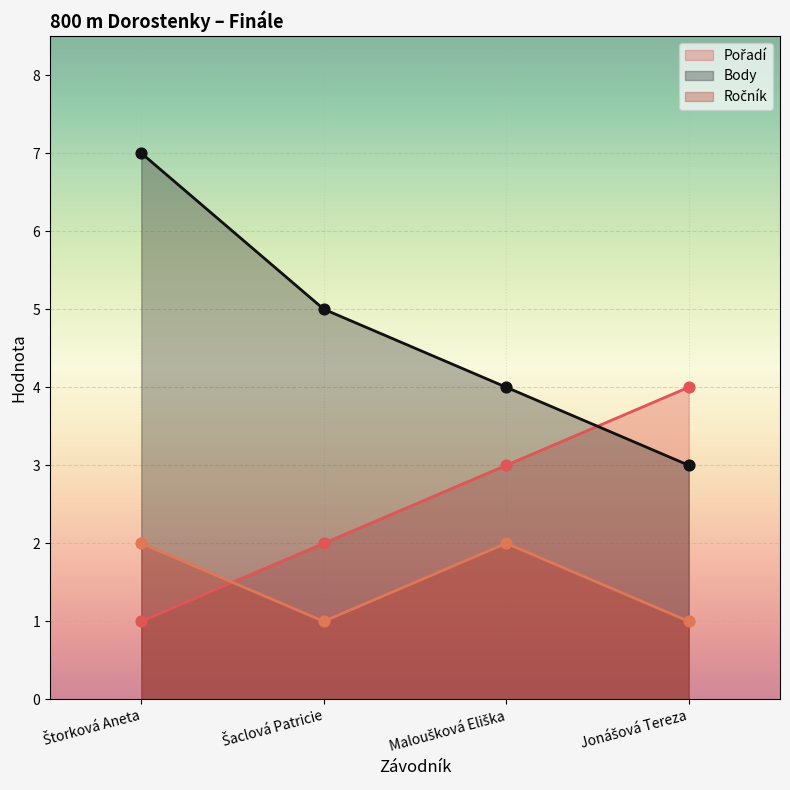

Which series reaches the maximum Y coordinate?

Body